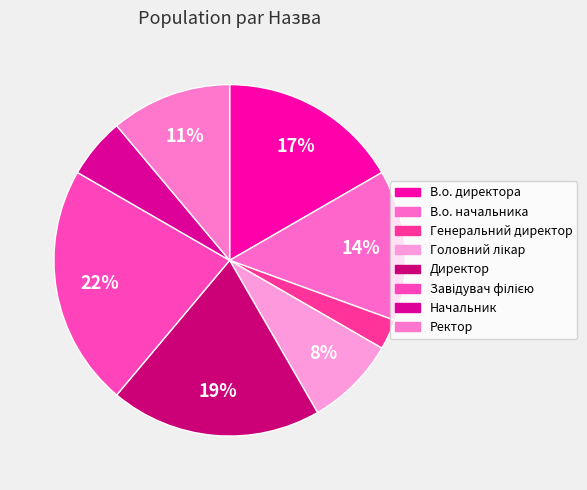

To the nearest percent, what portion does В.о. начальника represent?

14%